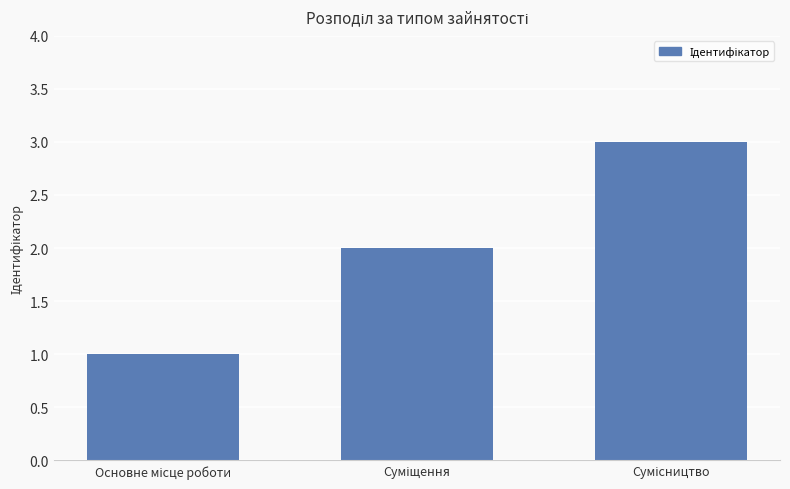

Does the chart contain stacked bars?

No